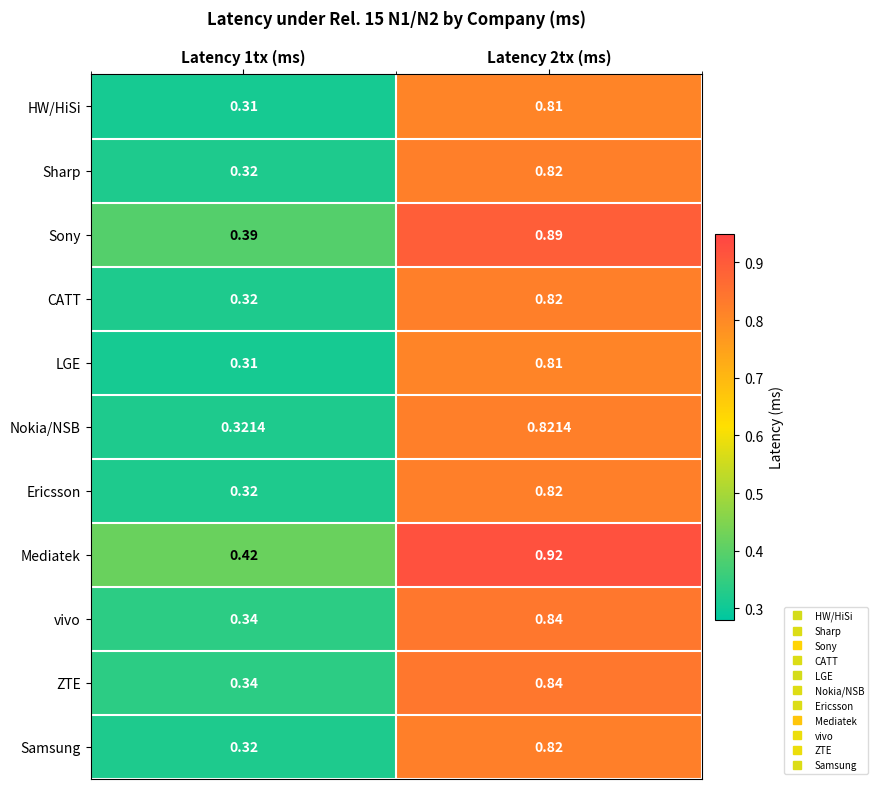

Which series has the largest total across all categories?

Mediatek